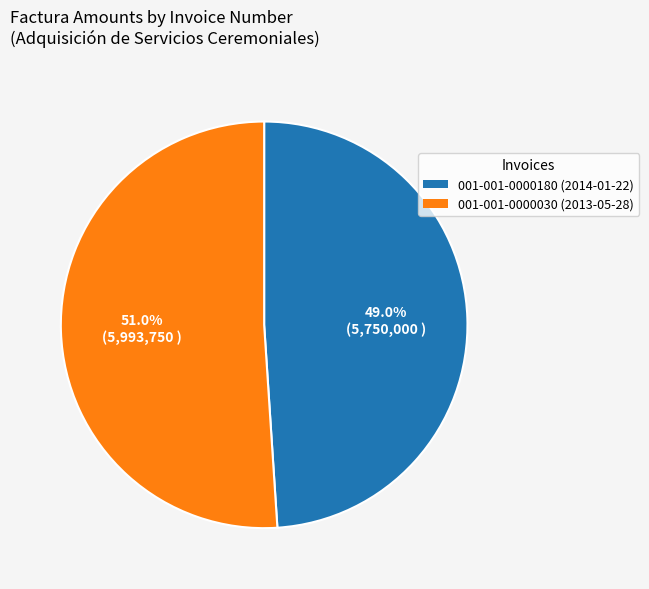

Between 001-001-0000180 (2014-01-22) and 001-001-0000030 (2013-05-28), which is larger?

001-001-0000030 (2013-05-28)